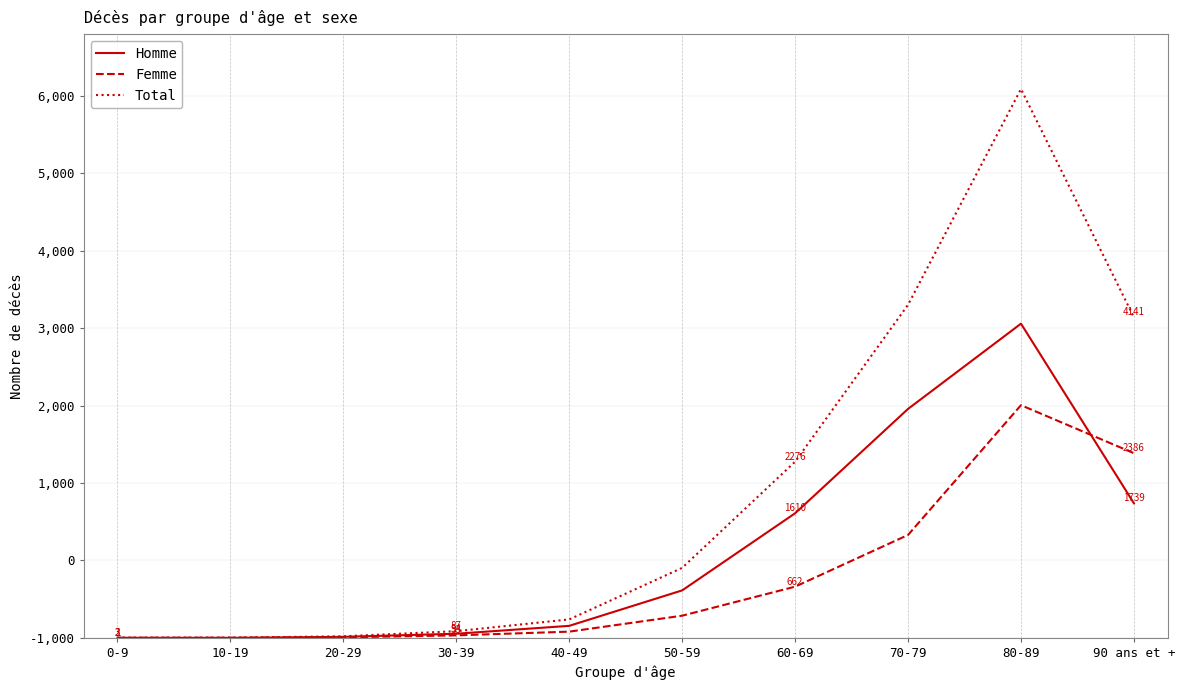

Which label corresponds to the smallest value in the chart?

10-19